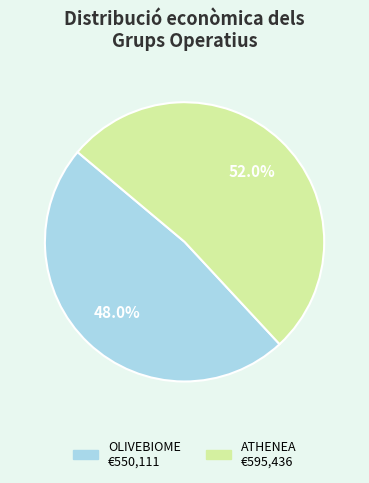

Which slice is the largest?

ATHENEA